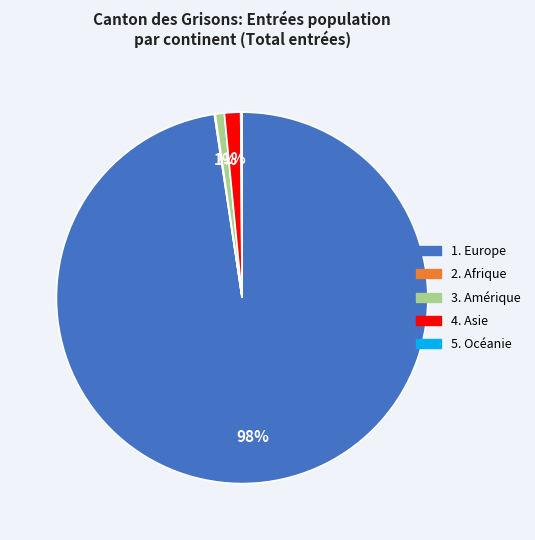

To the nearest percent, what is the average slice percentage?

20%